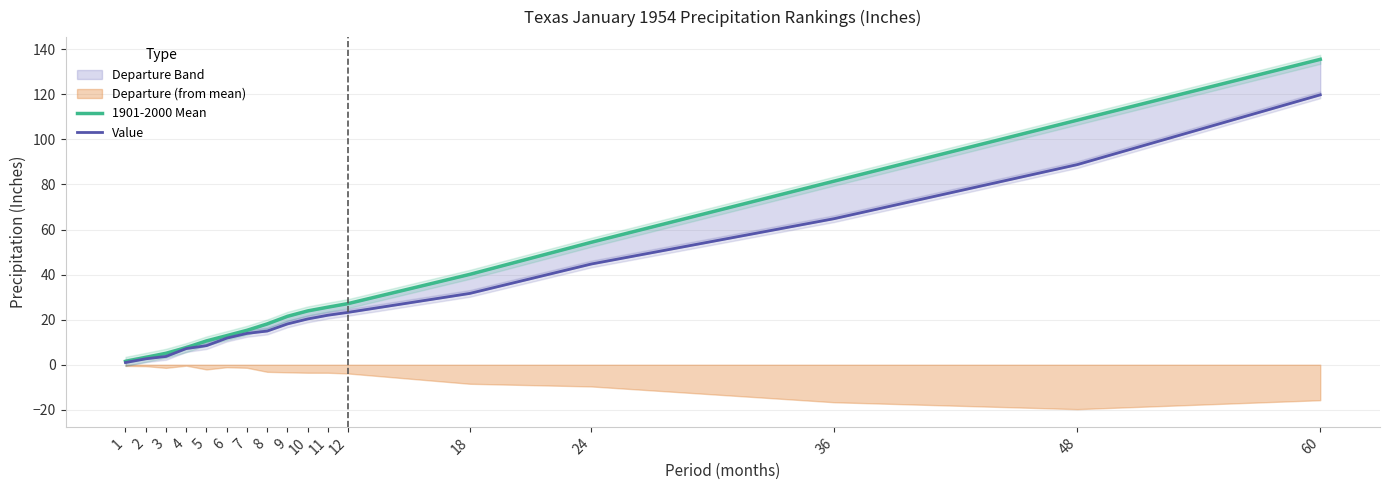

Reading left to right, transcribe all the data shown in this chart.

1901-2000 Mean: 1=1.5	2=3.3	3=5.1	4=7.6	5=10.6	6=12.9	7=15.3	8=18.1	9=21.5	10=23.9	11=25.5	12=27.1	18=40.1	24=54.3	36=81.5	48=108.5	60=135.5
Value: 1=1.0	2=2.6	3=3.7	4=7.2	5=8.5	6=11.8	7=13.9	8=14.9	9=18.1	10=20.3	11=22.0	12=23.2	18=31.6	24=44.7	36=64.8	48=88.8	60=119.8